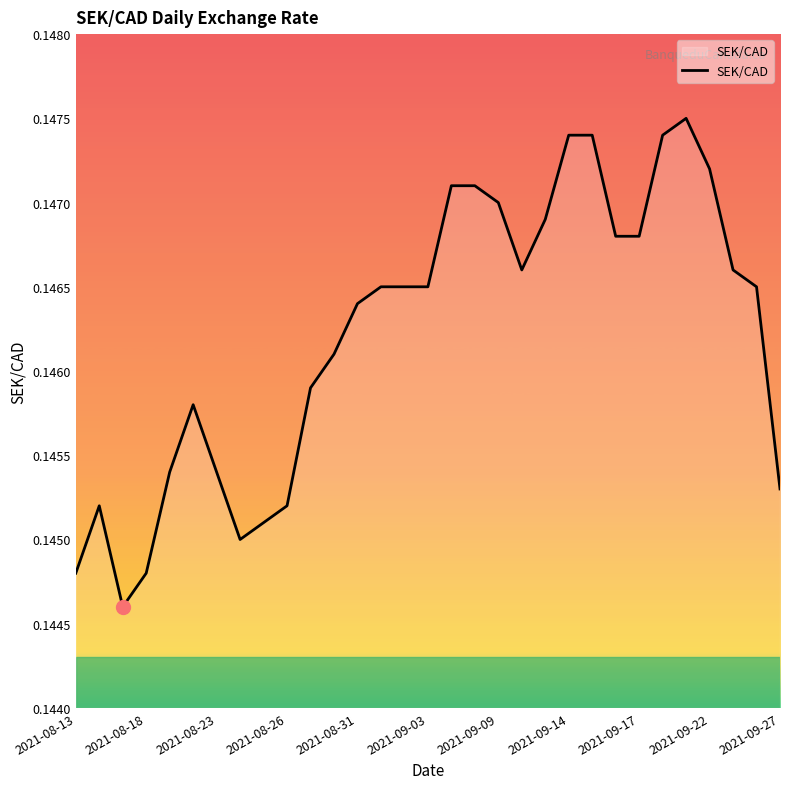

What is the average value?

0.1